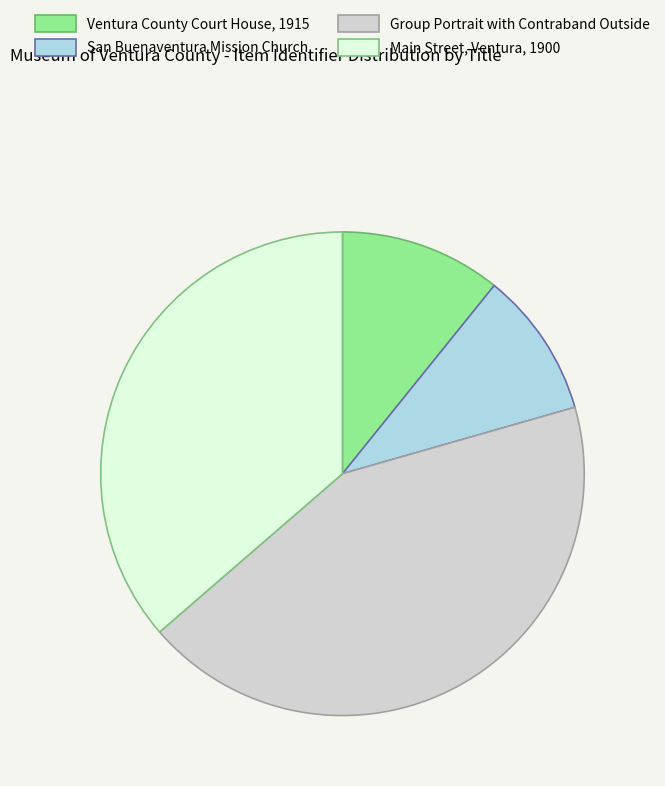

Which slice is the largest?

Group Portrait with Contraband Outside